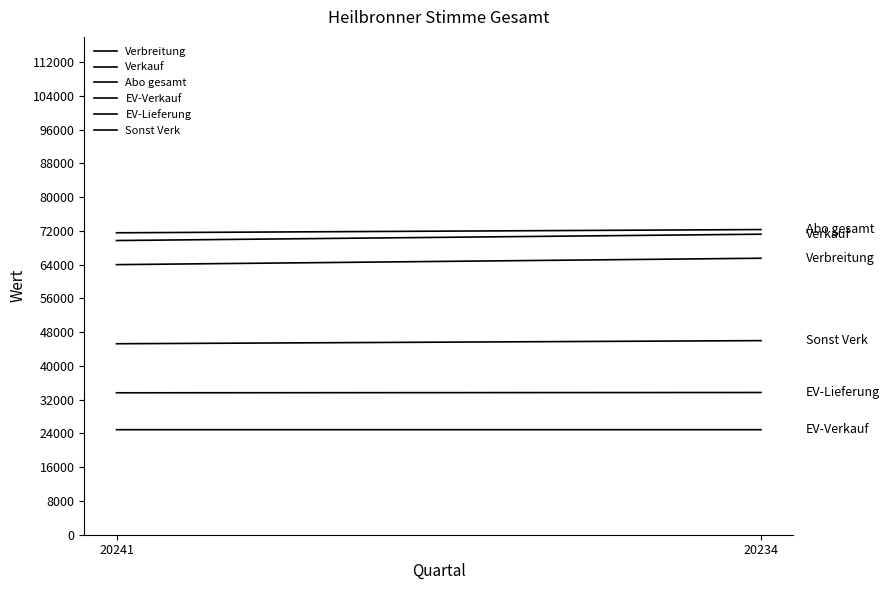

The value of Sonst Verk at 20241 is 78794. True or false?

False